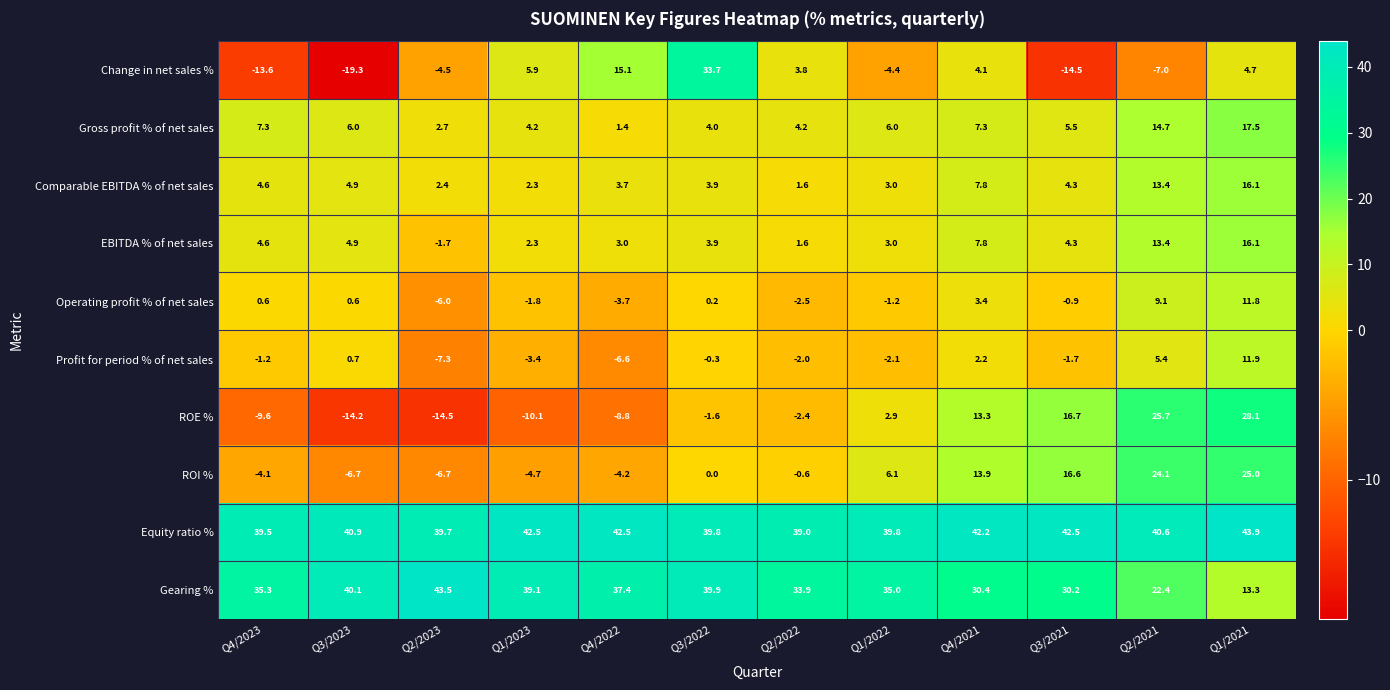

How many series are shown in this chart?

10